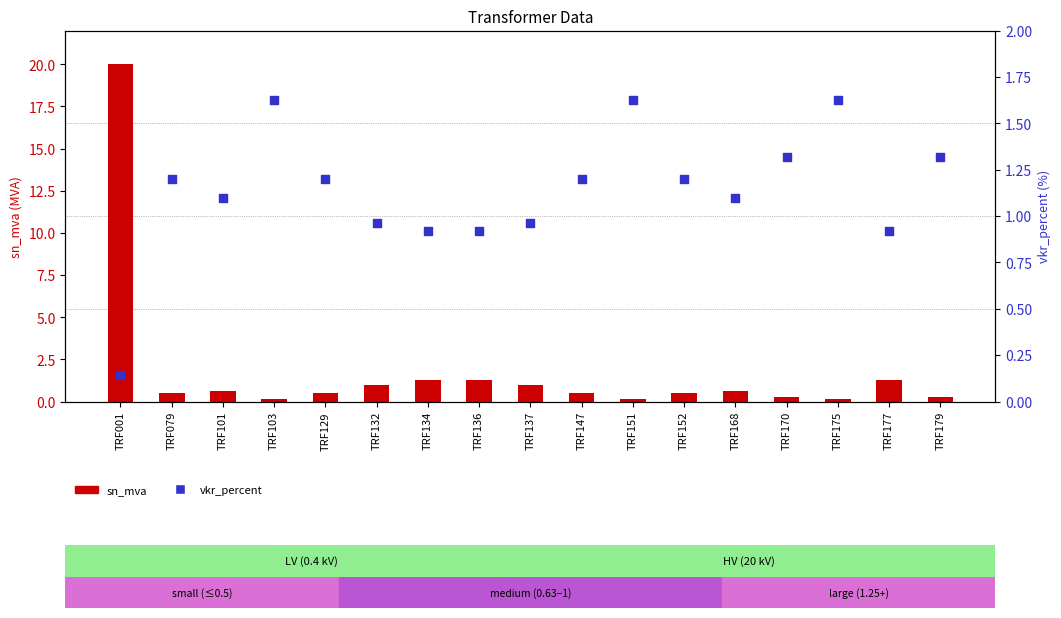

What is the total value across all series at TRF001?

20.1